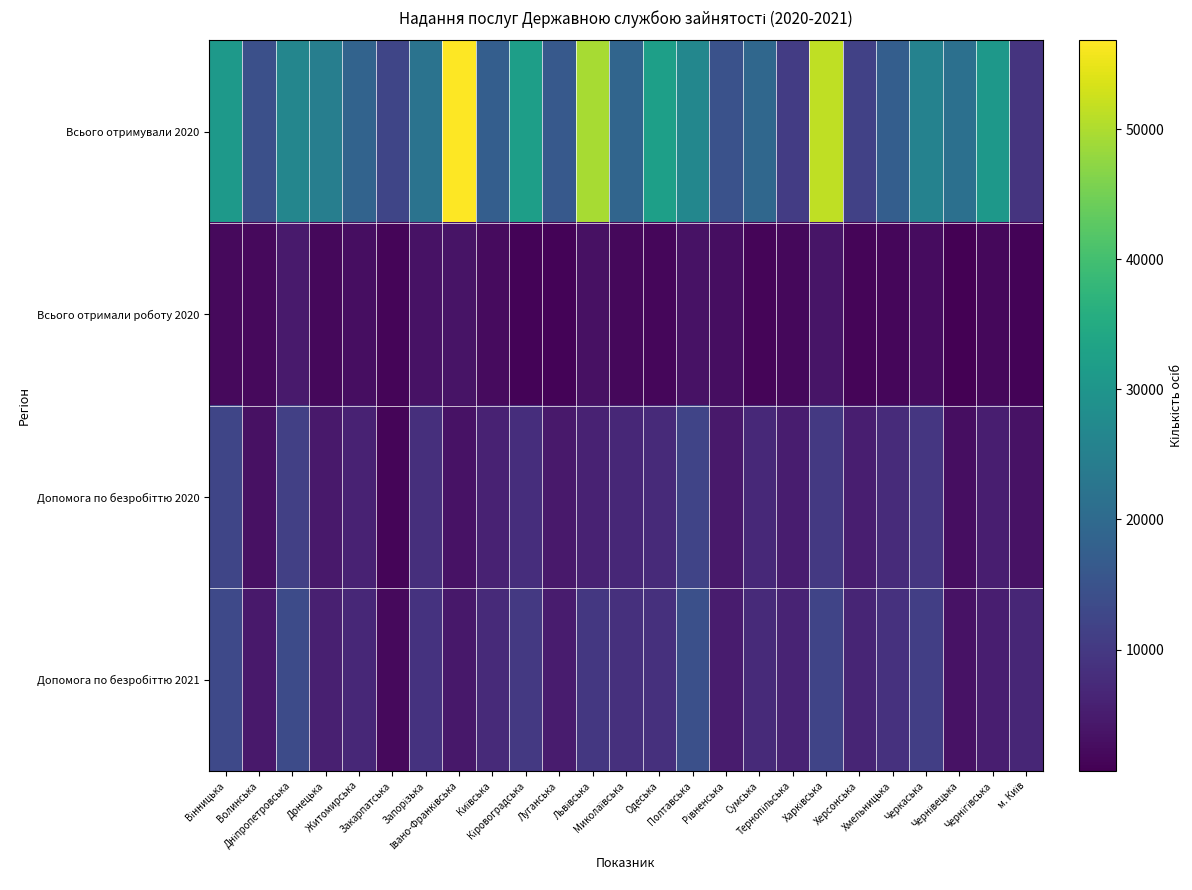

Which series has the largest total across all categories?

Всього отримували 2020